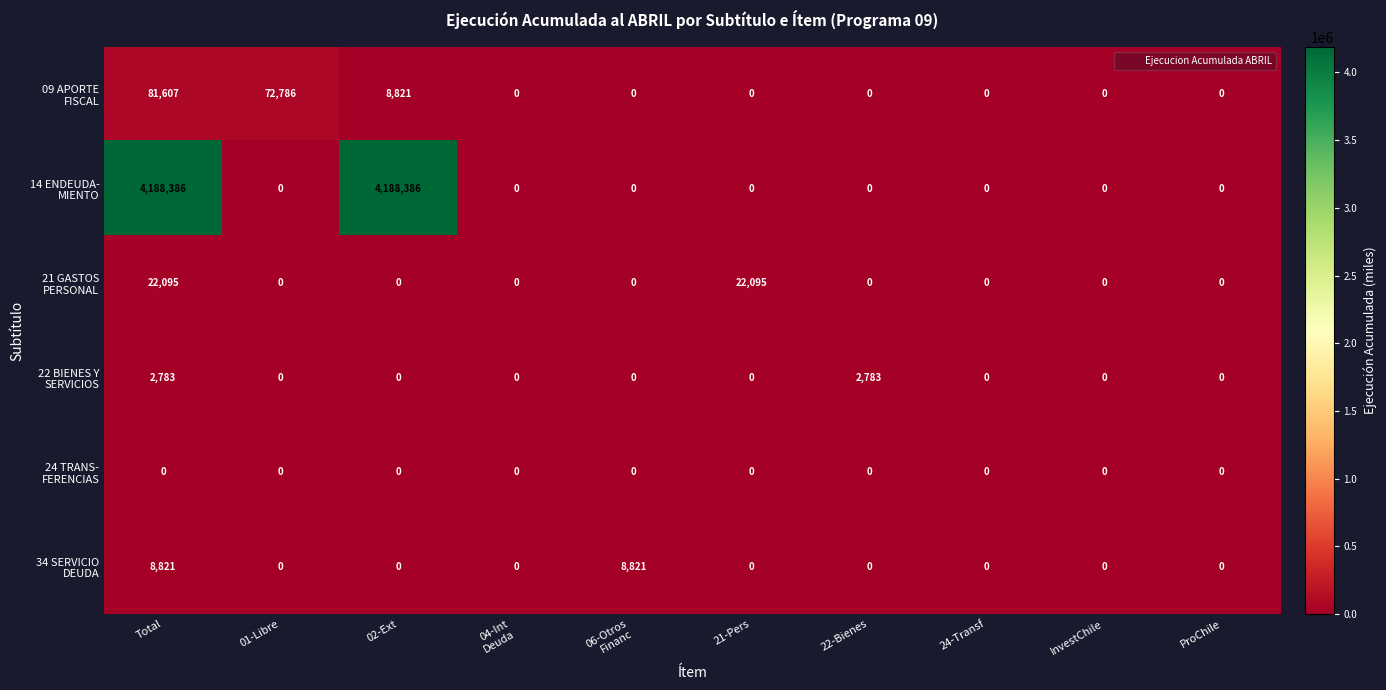

What is the spread (max minus min) of values at 22-Bienes?

2783